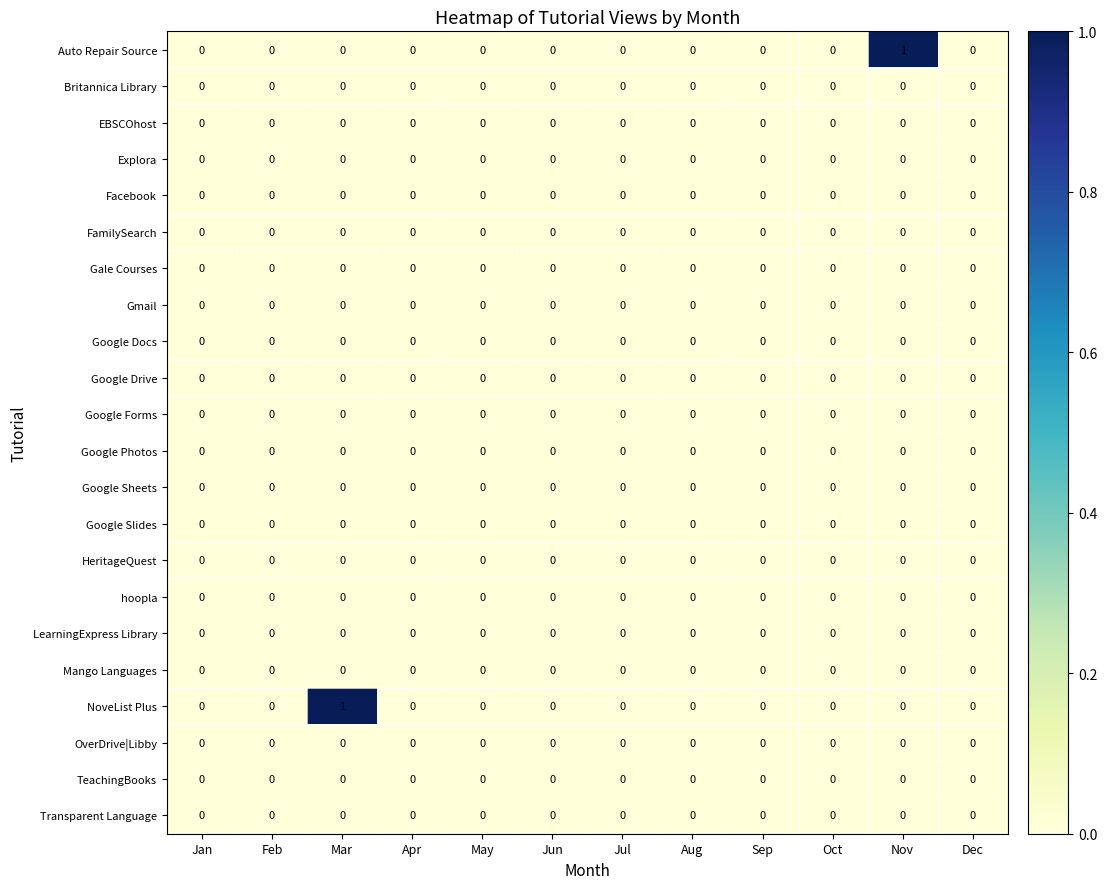

The Gmail series shows 0 at Jan. True or false?

True